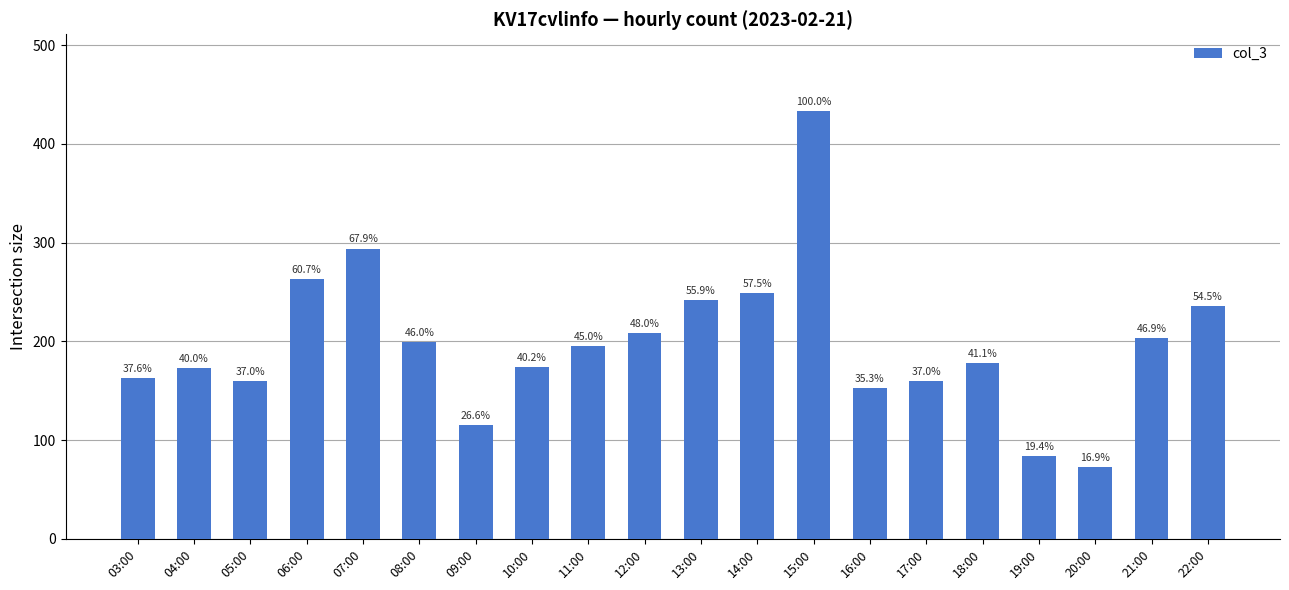

The chart shows a value of 263 at 05:00. True or false?

False